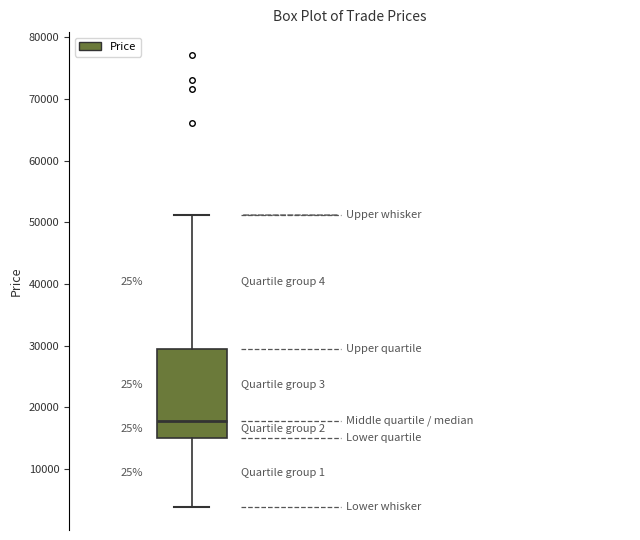

Where does the lower whisker of the box end on the y-axis? The values are not printed on the chart, so give them approximately, as read against the axis.

4000